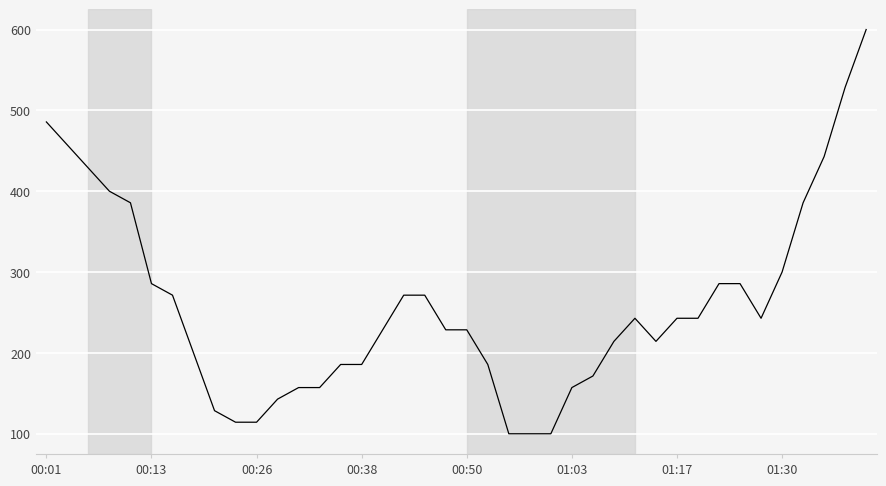

How many lines are shown in the chart?

6